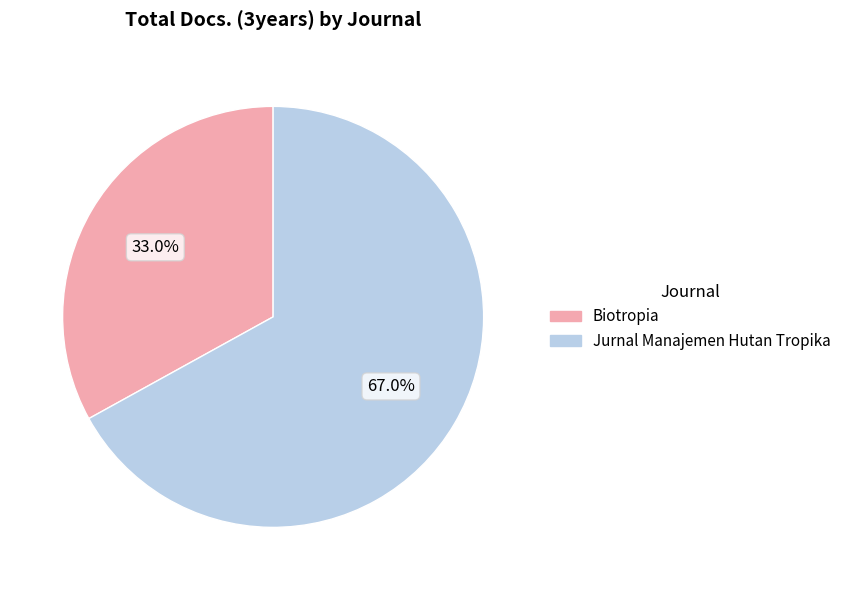

Count the number of slices in the pie.

2